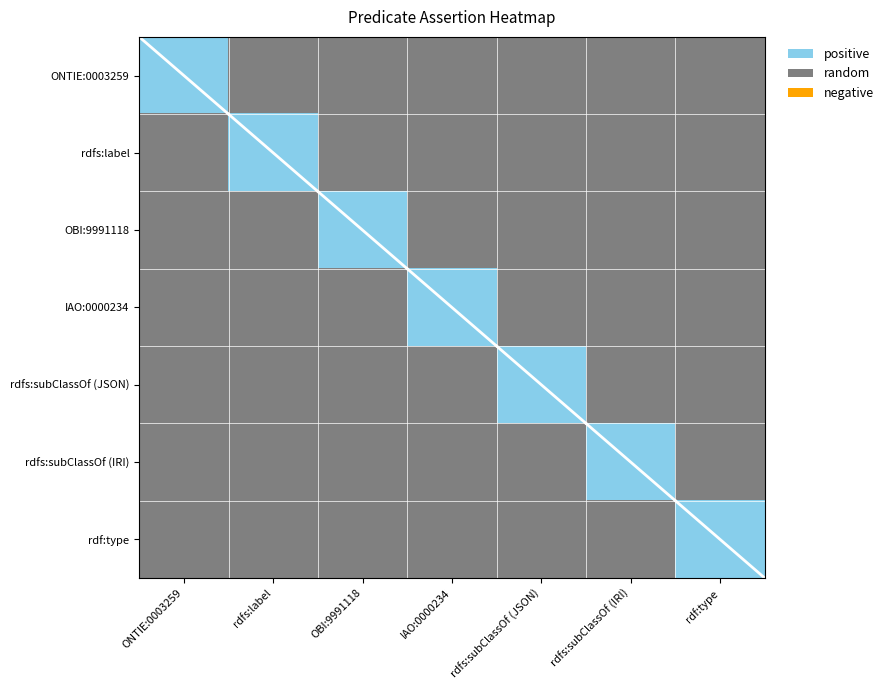

Which category has the lowest value across all series?

rdfs:label